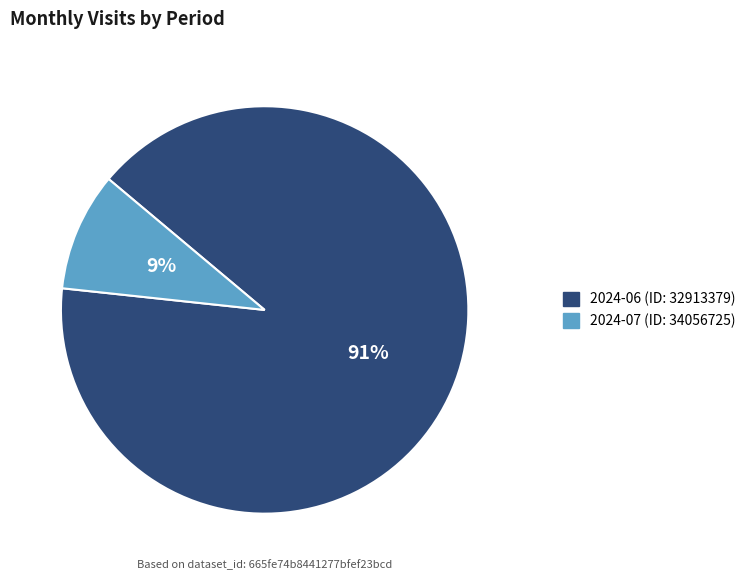

Count the number of slices in the pie.

2